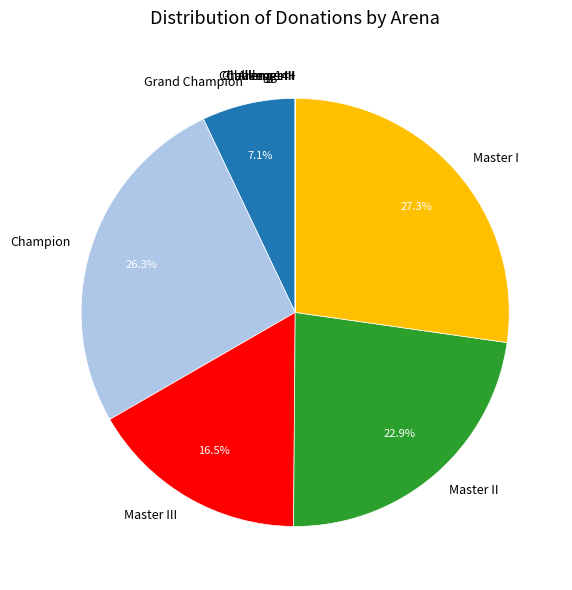

What percentage is the Master I slice, to the nearest percent?

27%